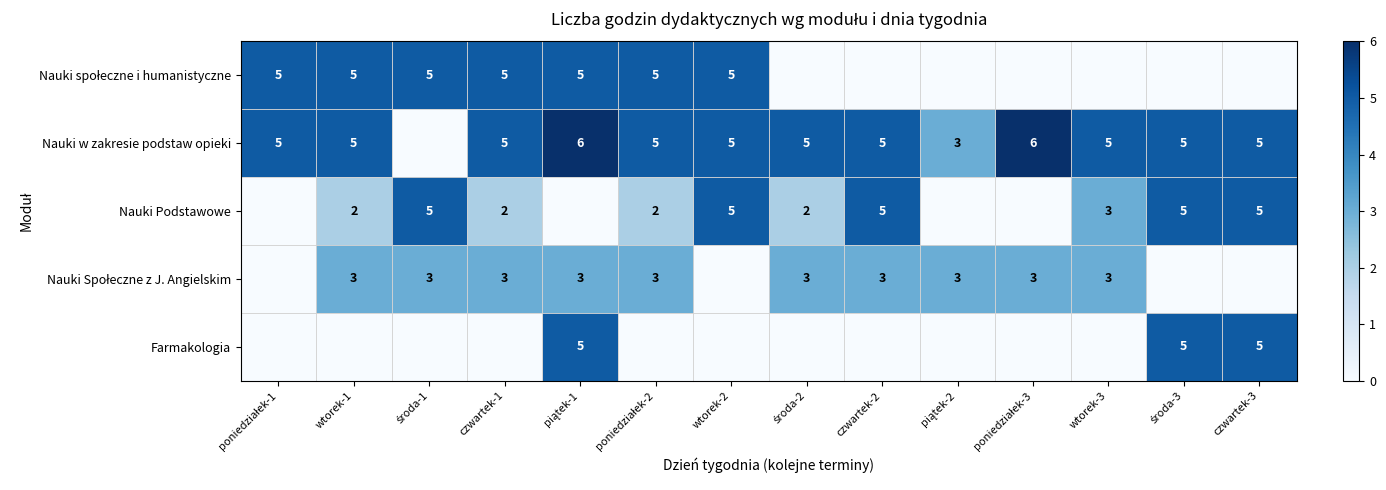

What is the average value of the Nauki Społeczne z J. Angielskim series?

2